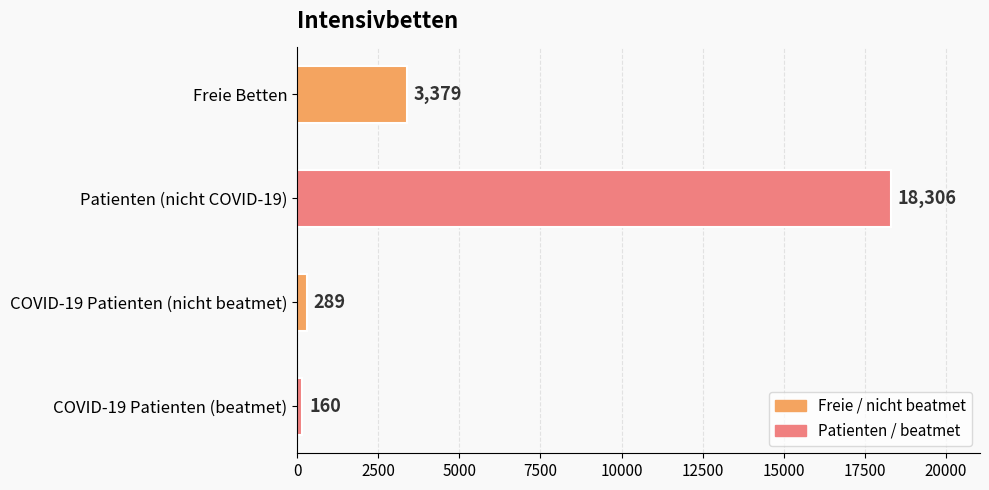

What is the change in value from Patienten (nicht COVID-19) to COVID-19 Patienten (nicht beatmet)?

-18017